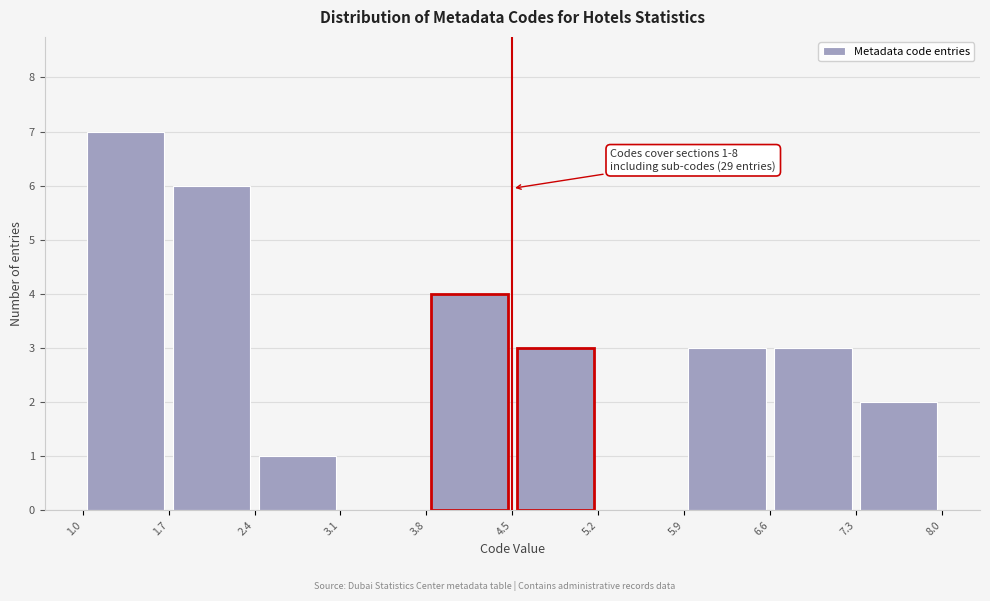

Over which range of the x-axis is the bar tallest?

1.0 to 1.7